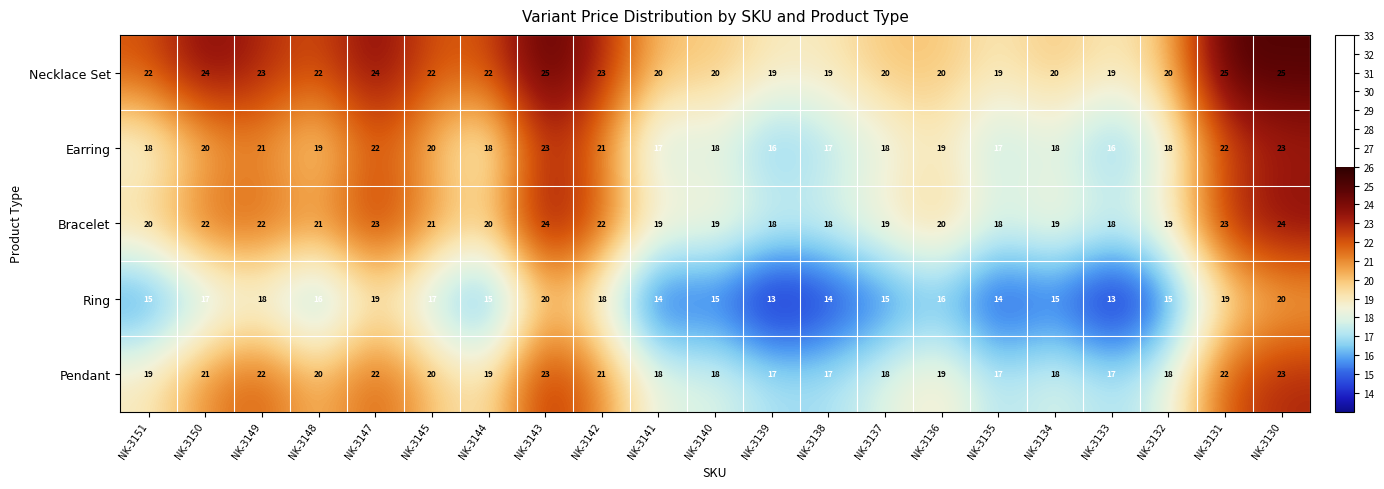

What is the minimum value shown in the chart?

13